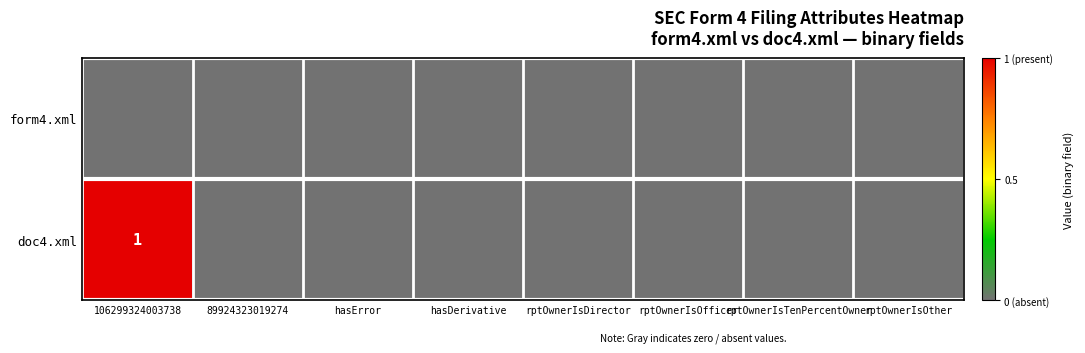

List the labels in order of doc4.xml value, smallest first.

89924323019274, hasError, hasDerivative, rptOwnerIsDirector, rptOwnerIsOfficer, rptOwnerIsTenPercentOwner, rptOwnerIsOther, 106299324003738